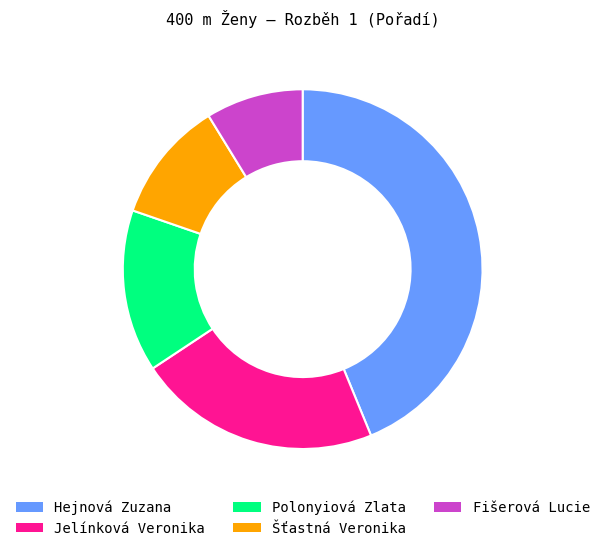

Which slice is the largest?

Hejnová Zuzana